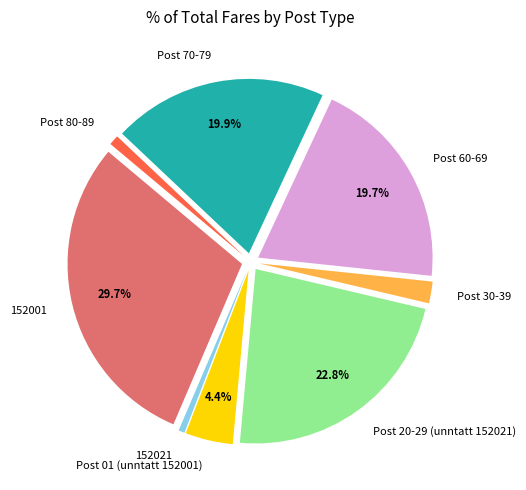

Combined, do Post 30-39 and 152021 account for over 50%?

No